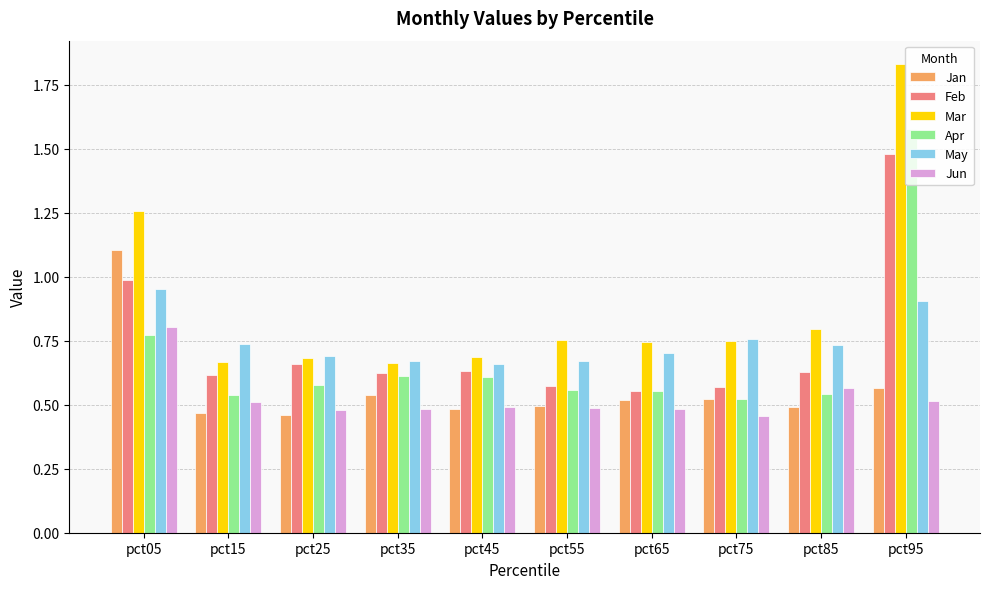

Which series has the largest total across all categories?

Mar